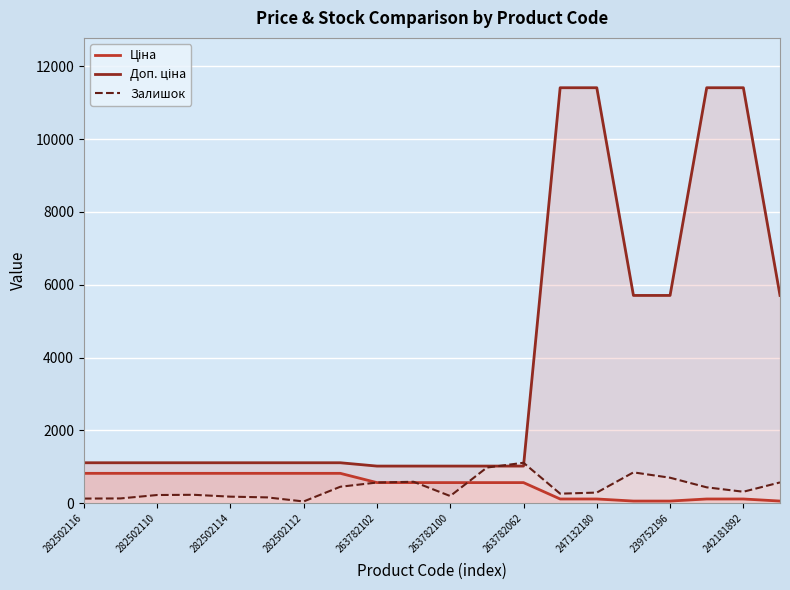

At how many categories does at least one series exceed 6114?

4